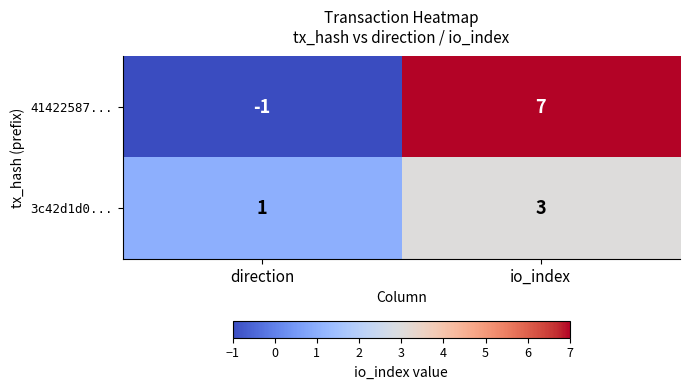

Between direction and io_index, which series saw the biggest shift?

41422587...